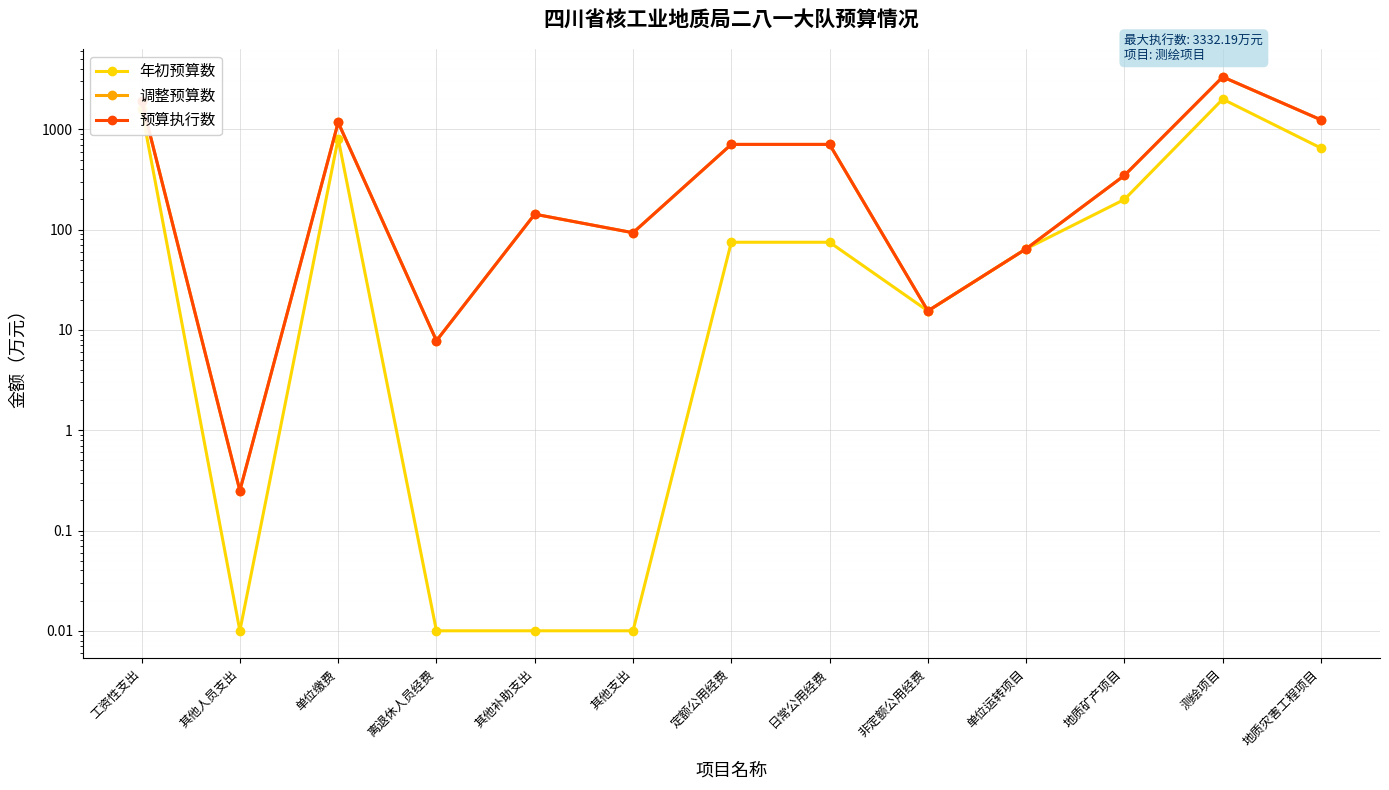

Is this an area chart (filled region under the line)?

No